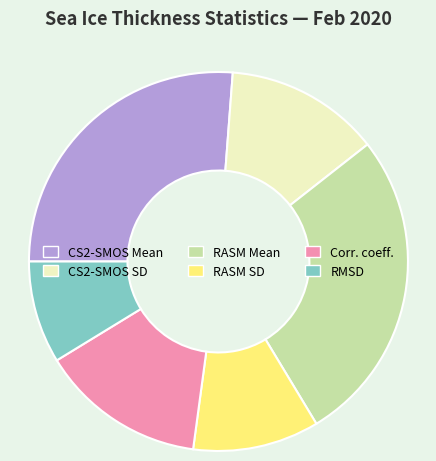

Which has a higher value, RASM Mean or CS2-SMOS Mean?

RASM Mean